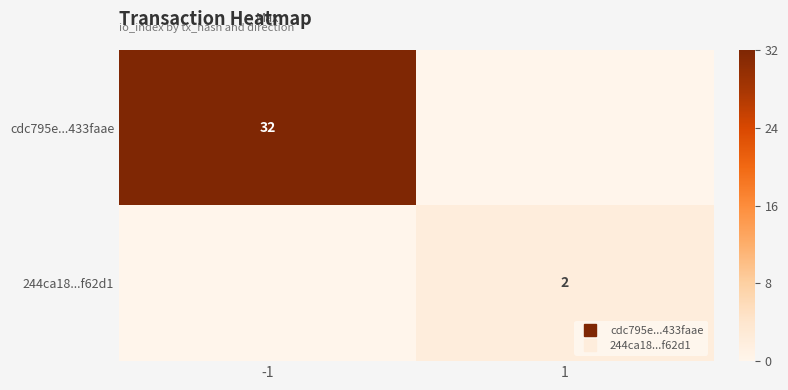

List the series in order of their peak value, lowest first.

244ca18...f62d1, cdc795e...433faae